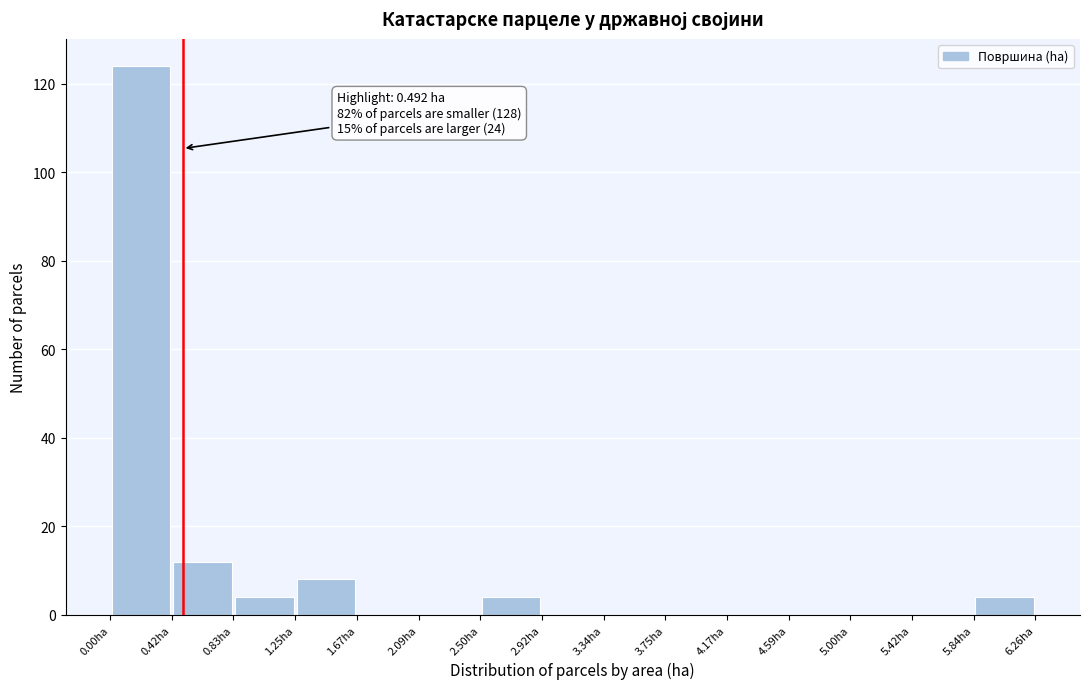

Over which range of the x-axis is the bar tallest?

0.00 to 0.40